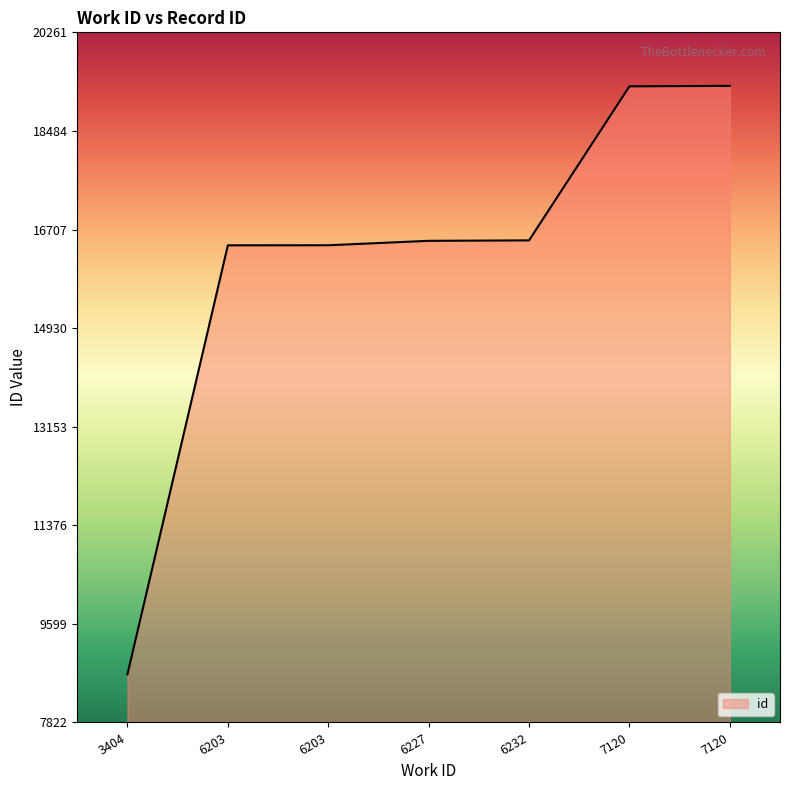

Reading left to right, extract all data points from this chart.

3404=8692	6203=16423	6203=16424	6227=16504	6232=16512	7120=19288	7120=19297